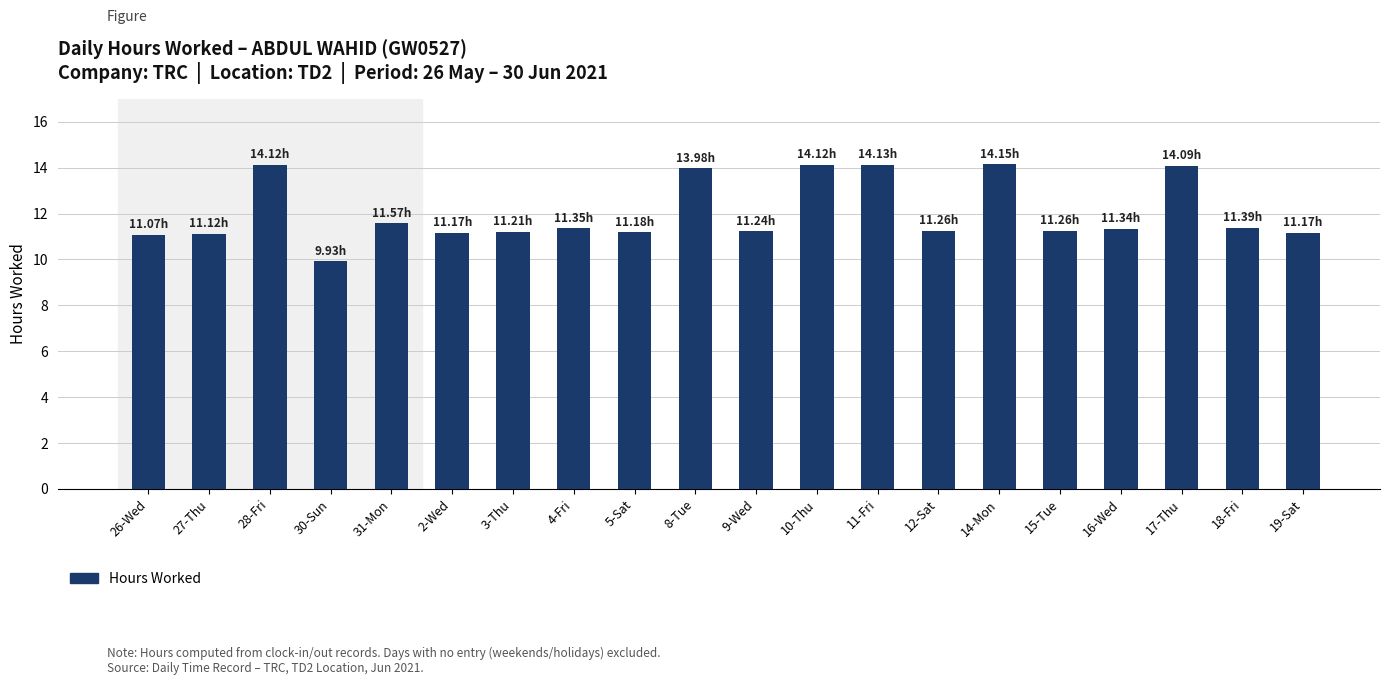

What is the ratio of the value at 28-Fri to the value at 30-Sun?

1.4